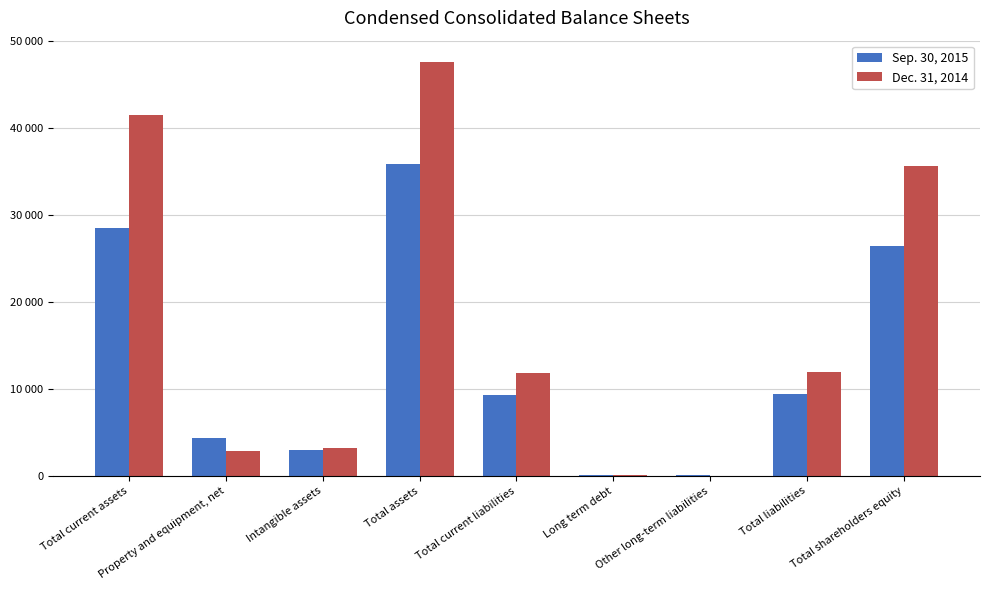

Which series has the largest range (max minus min)?

Dec. 31, 2014